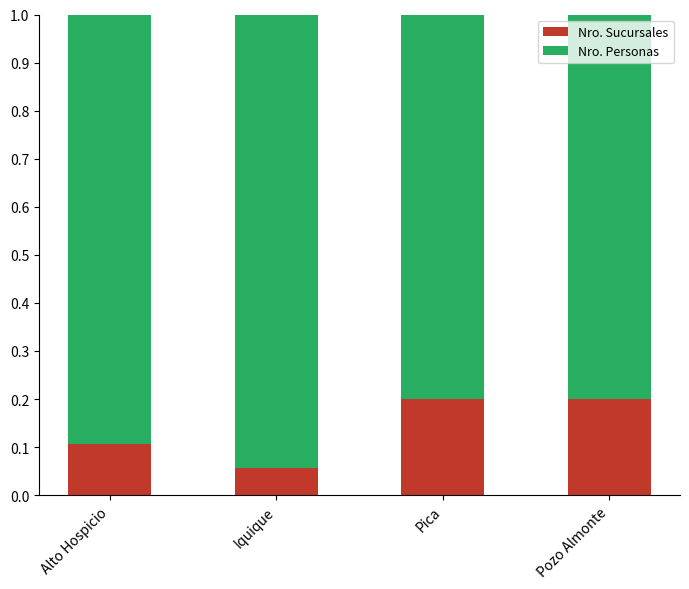

Are the bars grouped side by side (vs. stacked)?

No